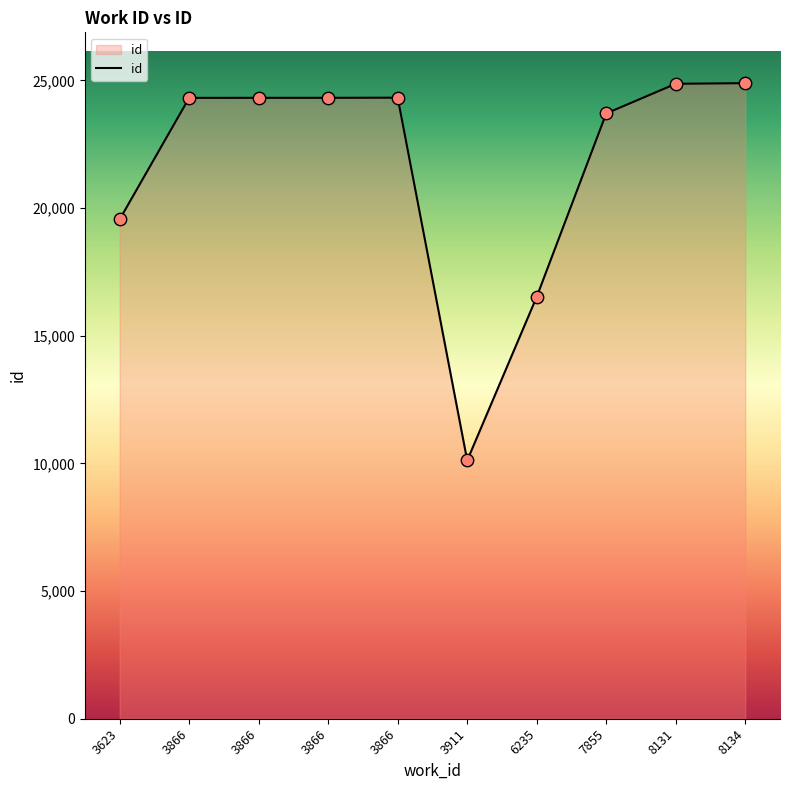

What is the ratio of the value at 3866 to the value at 8131?

1.0